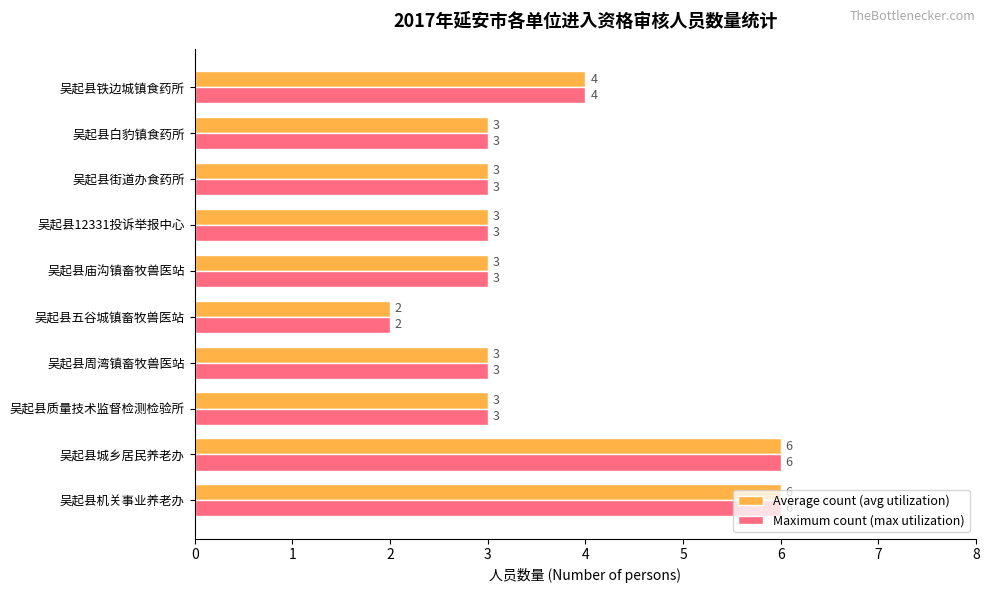

Which label corresponds to the smallest value in the chart?

吴起县五谷城镇畜牧兽医站